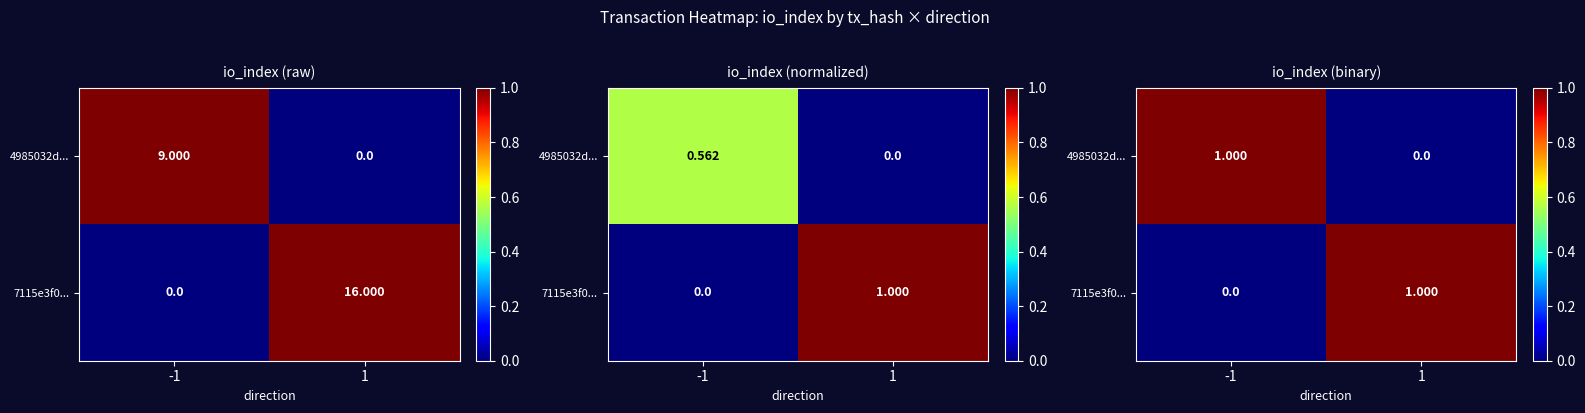

At how many categories does at least one series exceed 0?

2